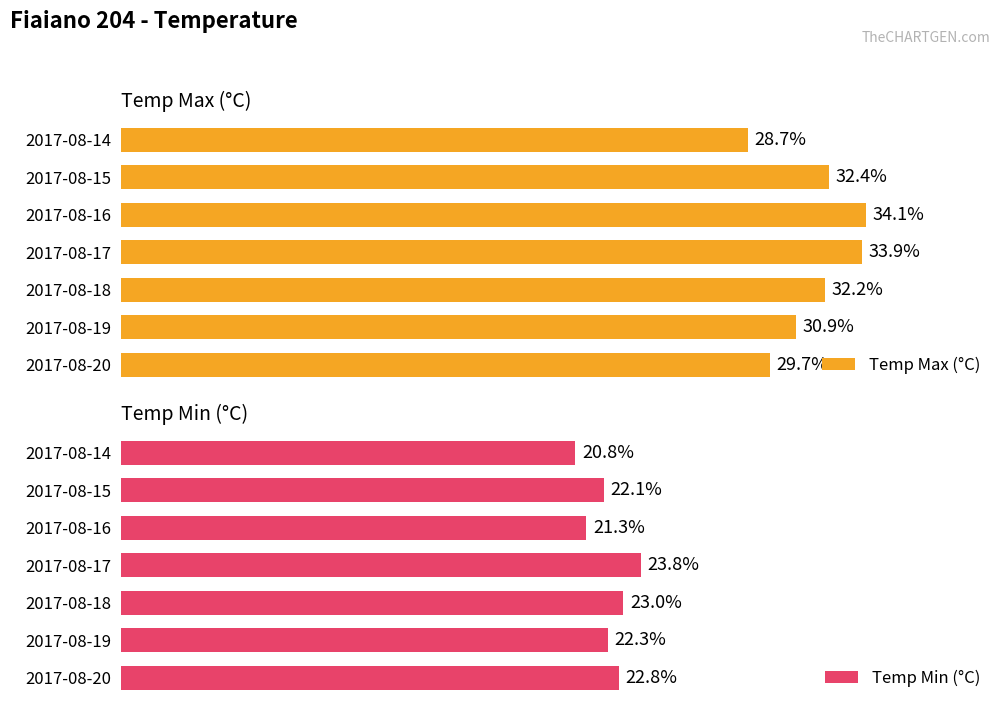

Reading right to left, what are all the values shown in this chart?

Temp Max (°C): 29.7	30.9	32.2	33.9	34.1	32.4	28.7
Temp Min (°C): 22.8	22.3	23.0	23.8	21.3	22.1	20.8